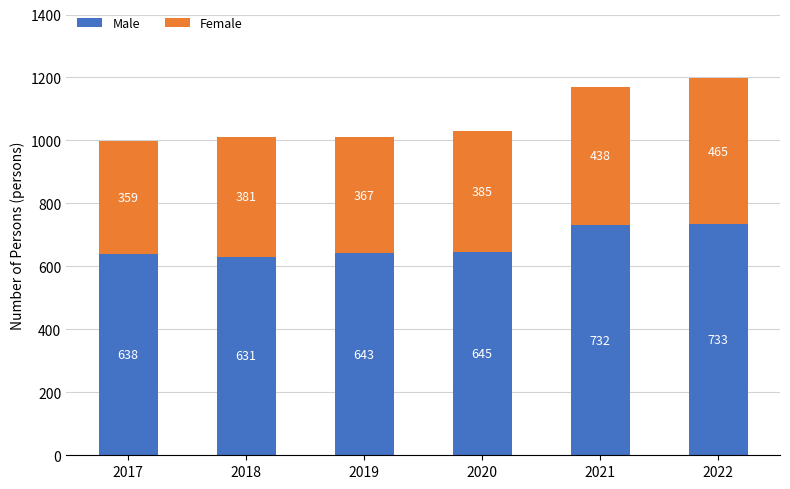

The Male series shows 134 at 2018. True or false?

False